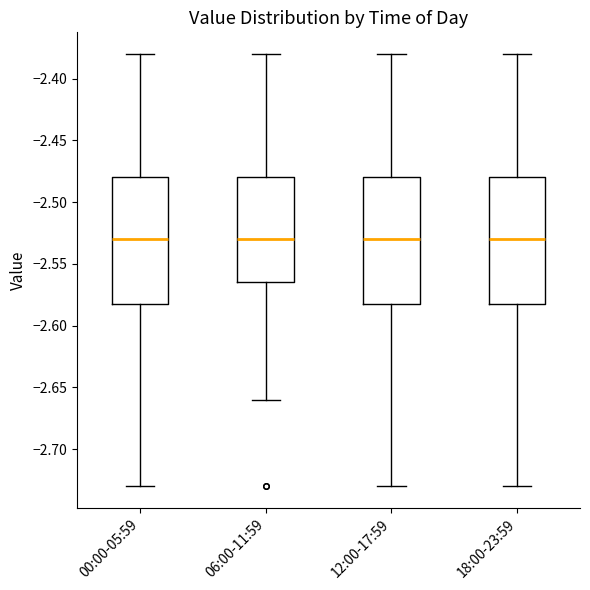

Reading left to right, transcribe this box plot: for each box, give where its median line is, the range the box spans, and where its two whiskers end, as read against the y-axis. The values are not printed on the chart, so give them approximately, as read against the axis.

00:00-05:59: median -2.530, box -2.580 to -2.480, whiskers -2.730 to -2.380
06:00-11:59: median -2.530, box -2.565 to -2.480, whiskers -2.660 to -2.380
12:00-17:59: median -2.530, box -2.580 to -2.480, whiskers -2.730 to -2.380
18:00-23:59: median -2.530, box -2.580 to -2.480, whiskers -2.730 to -2.380